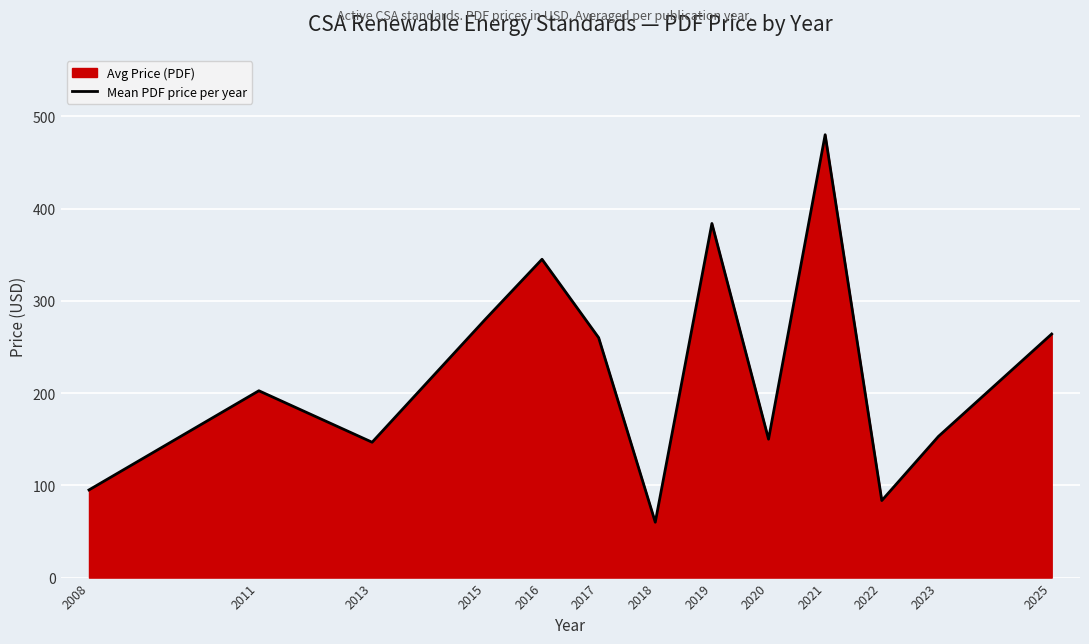

The value at 2013 is 146.7. True or false?

True